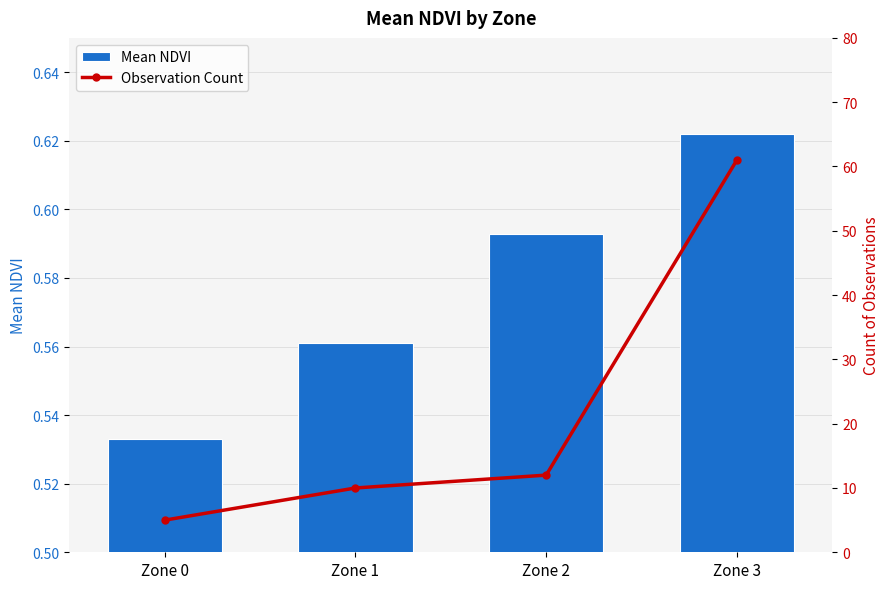

The value of Observation Count at Zone 2 is 12.0. True or false?

True